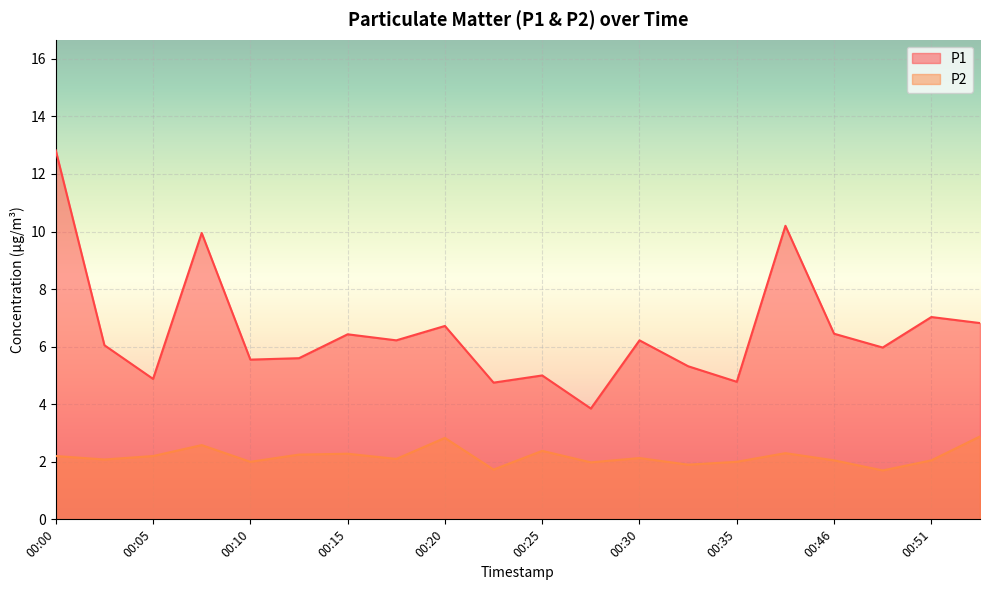

Is the value of P1 at 00:30 greater than the value of P2 at 00:32?

Yes